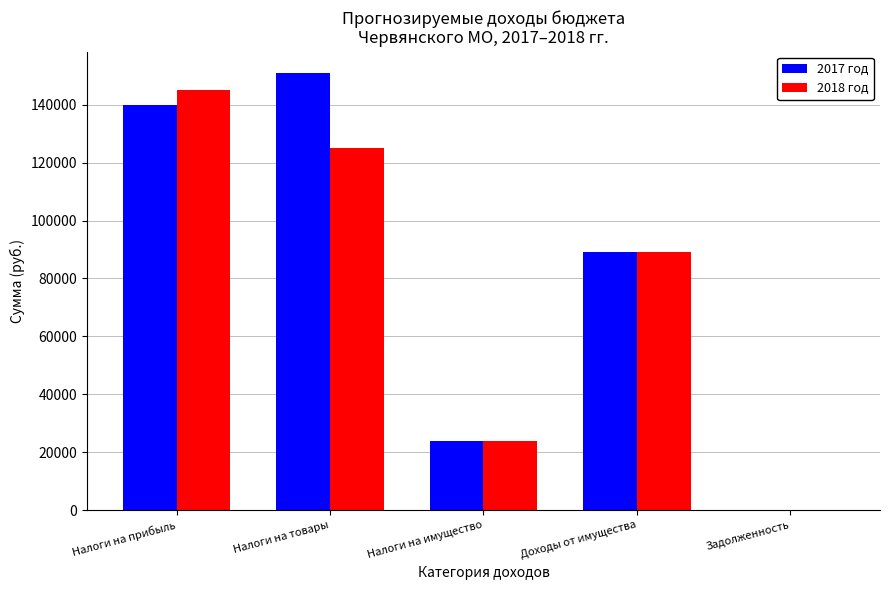

What is the sum of all 2018 год values?

383000